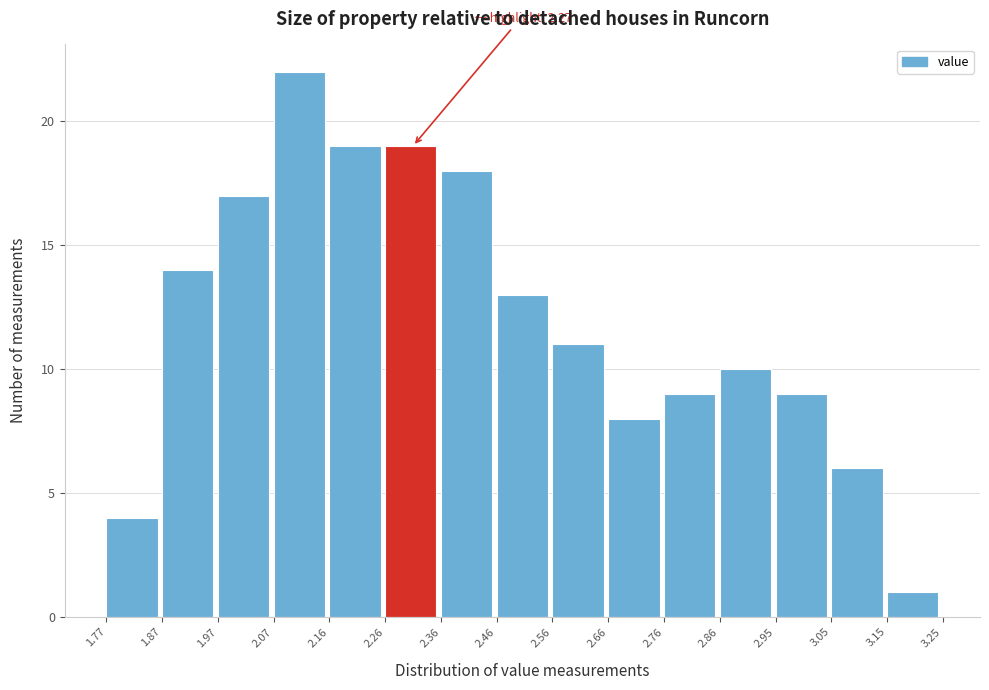

Which range on the x-axis has the tallest bar?

2.07 to 2.16